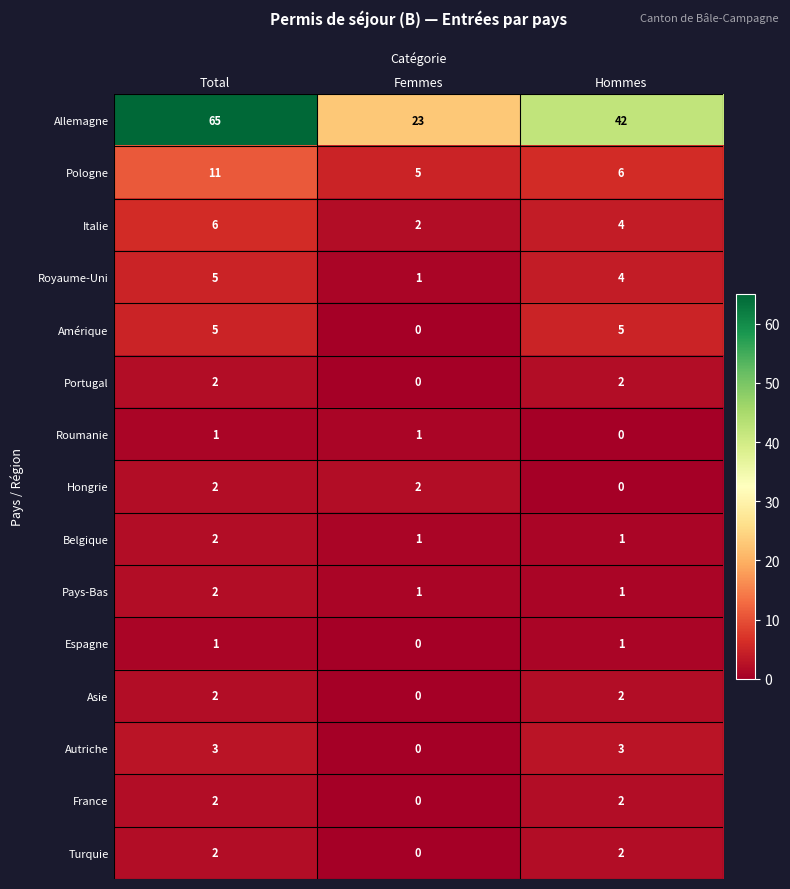

What is the total value across all series at Total?

111